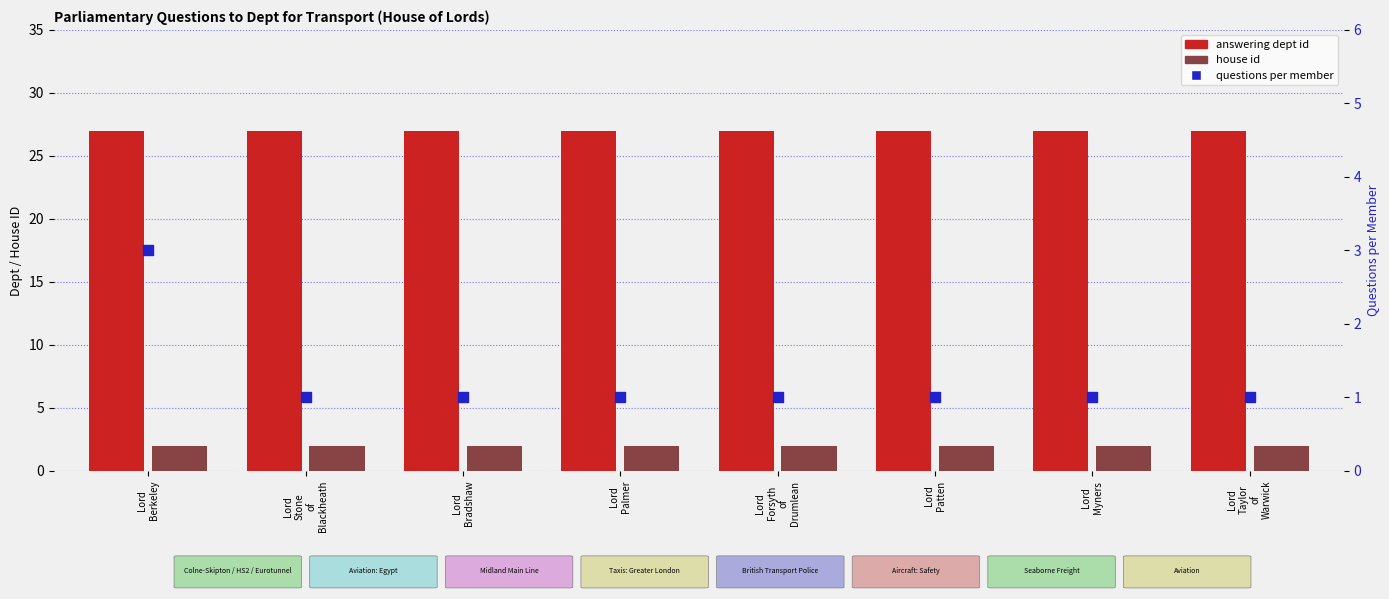

Which series has the largest total across all categories?

answering dept id